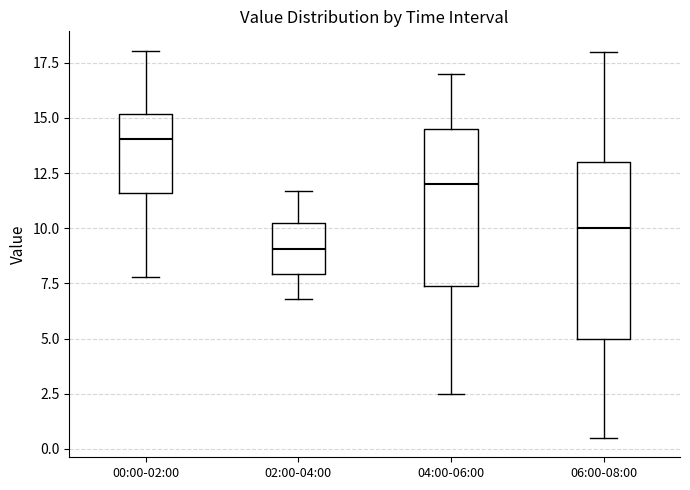

Where does the median line of the box for 04:00-06:00 sit on the y-axis? The values are not printed on the chart, so give them approximately, as read against the axis.

12.0